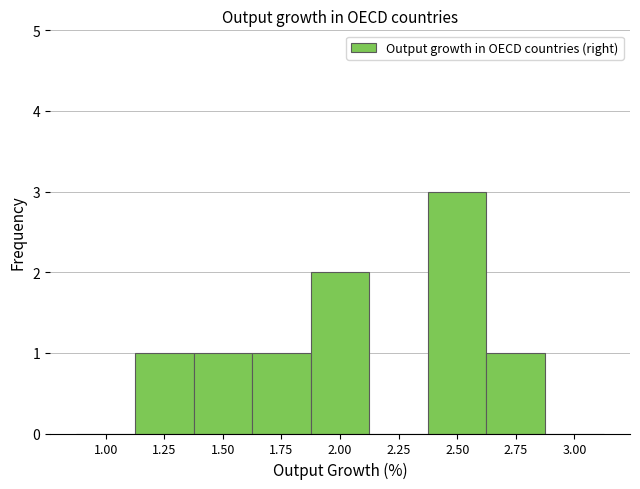

Reading left to right, what are all the values shown in this chart?

1.00=0	1.25=1	1.50=1	1.75=1	2.00=2	2.25=0	2.50=3	2.75=1	3.00=0